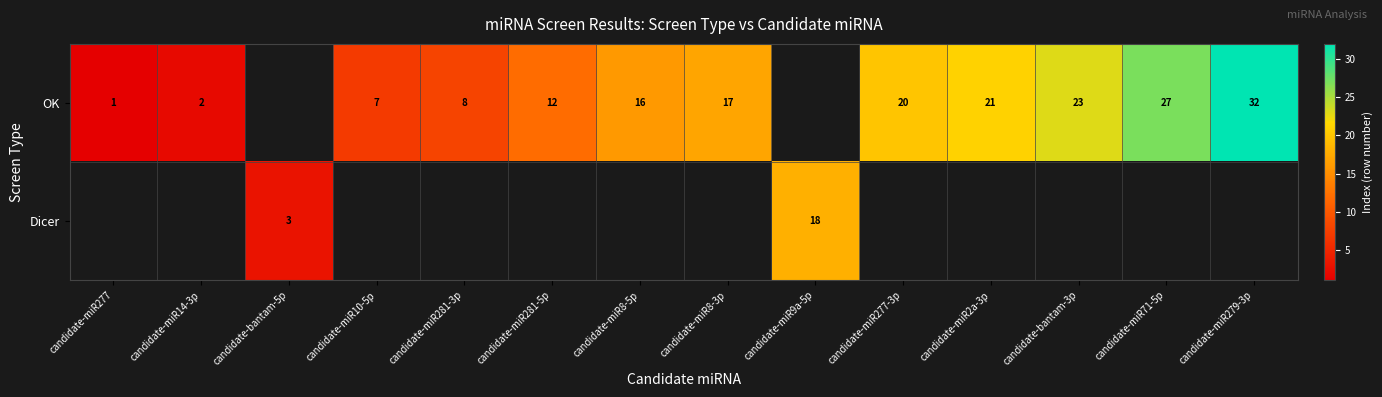

Which category has the highest value across all series?

candidate-miR279-3p